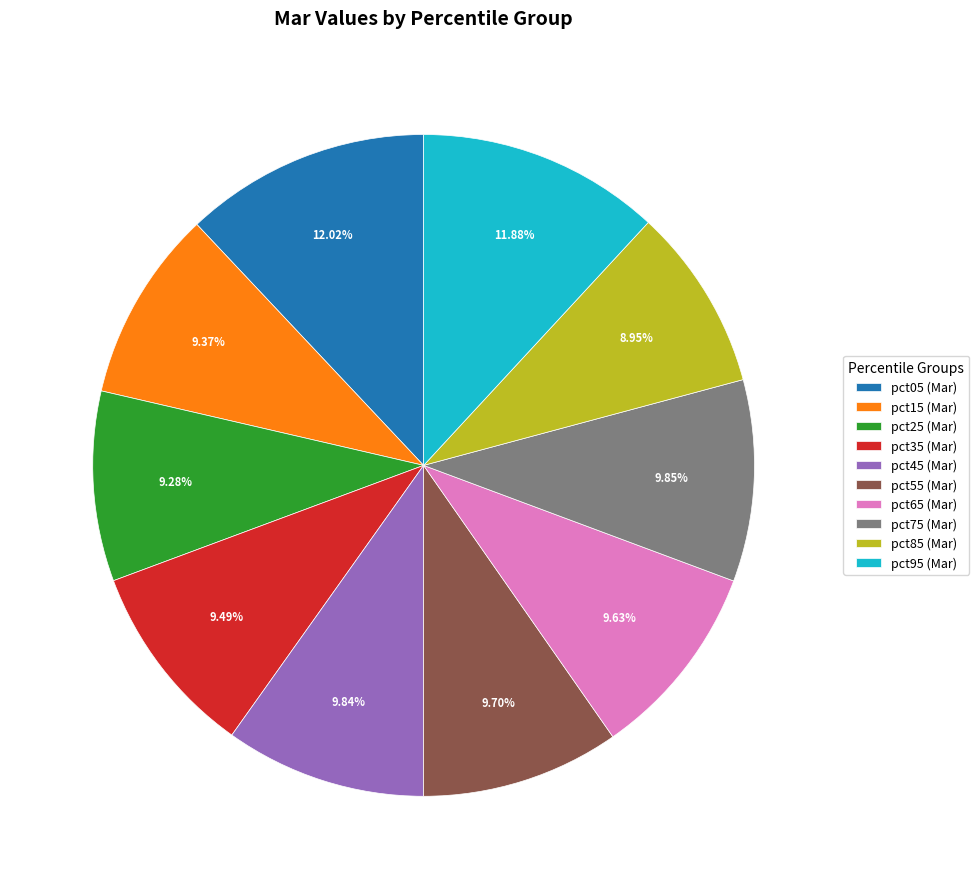

Does any single category account for the majority?

No